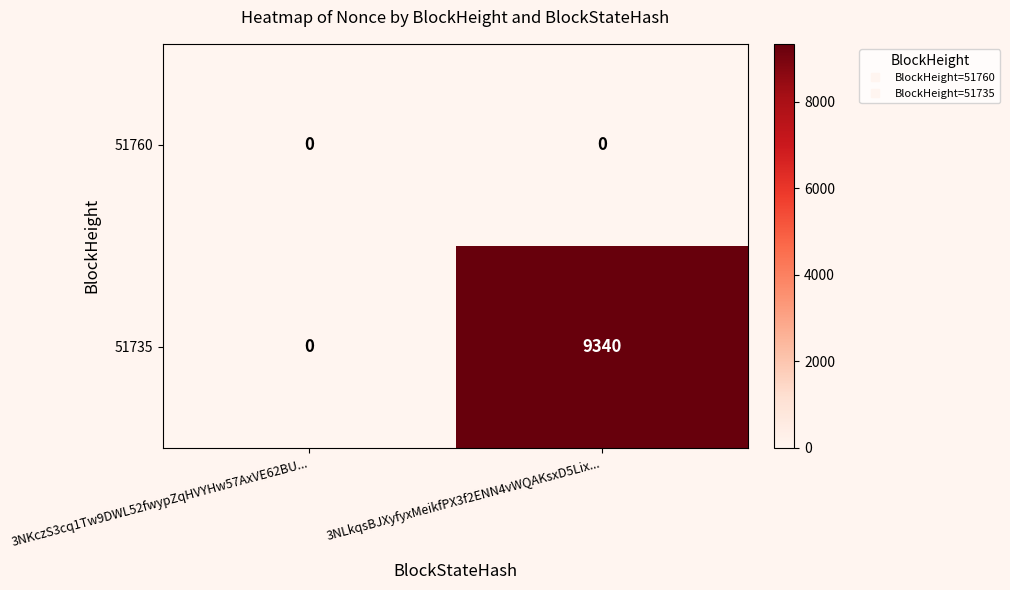

True or false: 51735 has a value of 5781 at 3NKczS3cq1Tw9DWL52fwypZqHVYHw57AxVE62BU....

False